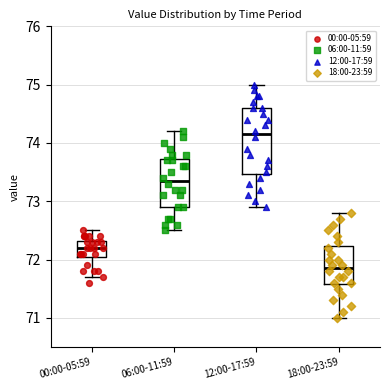

Comparing the boxes themselves (not the whiskers), which one is the tallest?

12:00-17:59